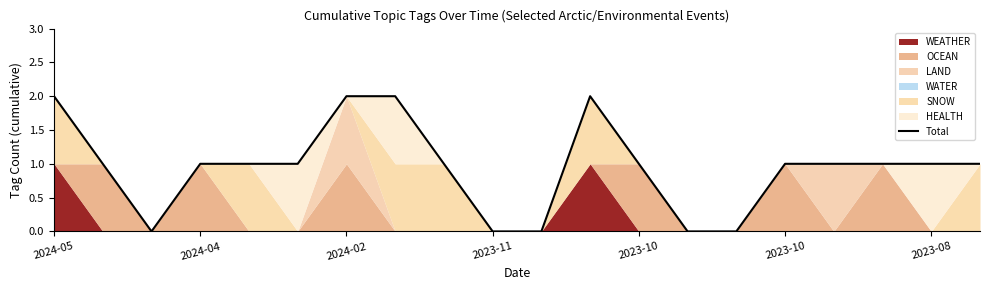

How many positive values are there?

15